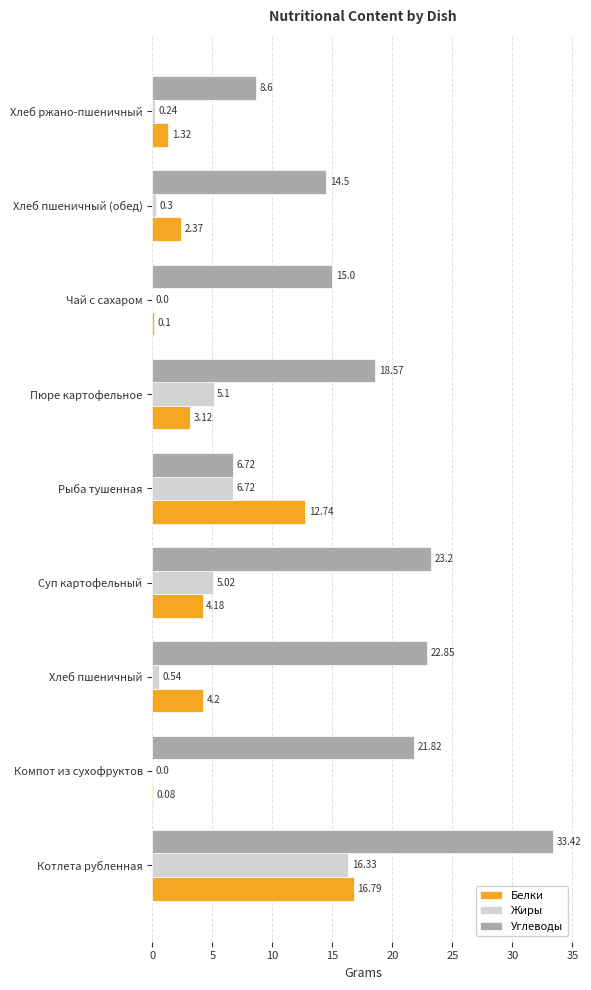

Which series changed the most between Рыба тушенная and Чай с сахаром?

Белки